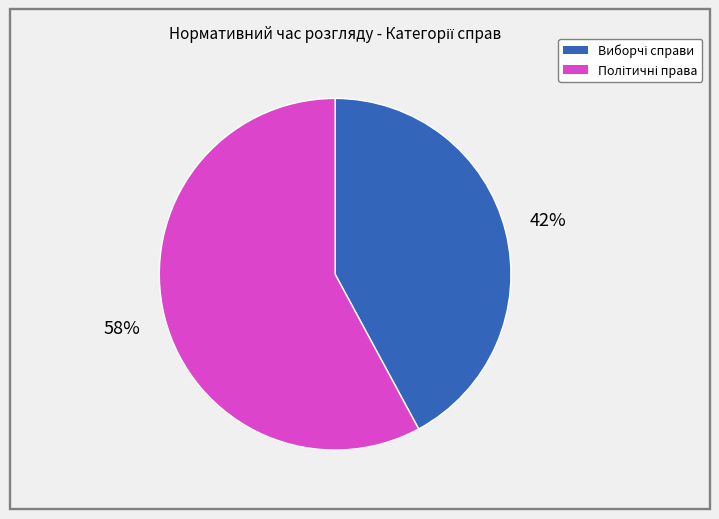

To the nearest percent, what is the difference between the largest and smallest slice percentages?

16%